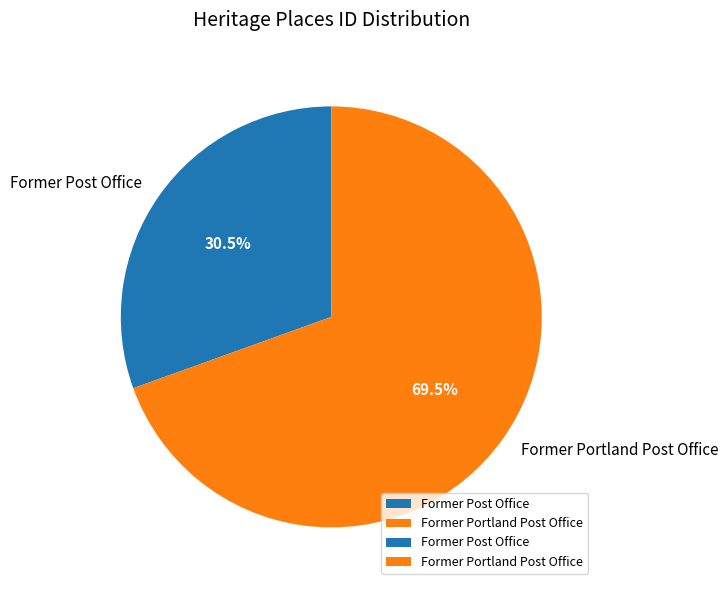

Is there any slice that represents more than half of the pie?

Yes